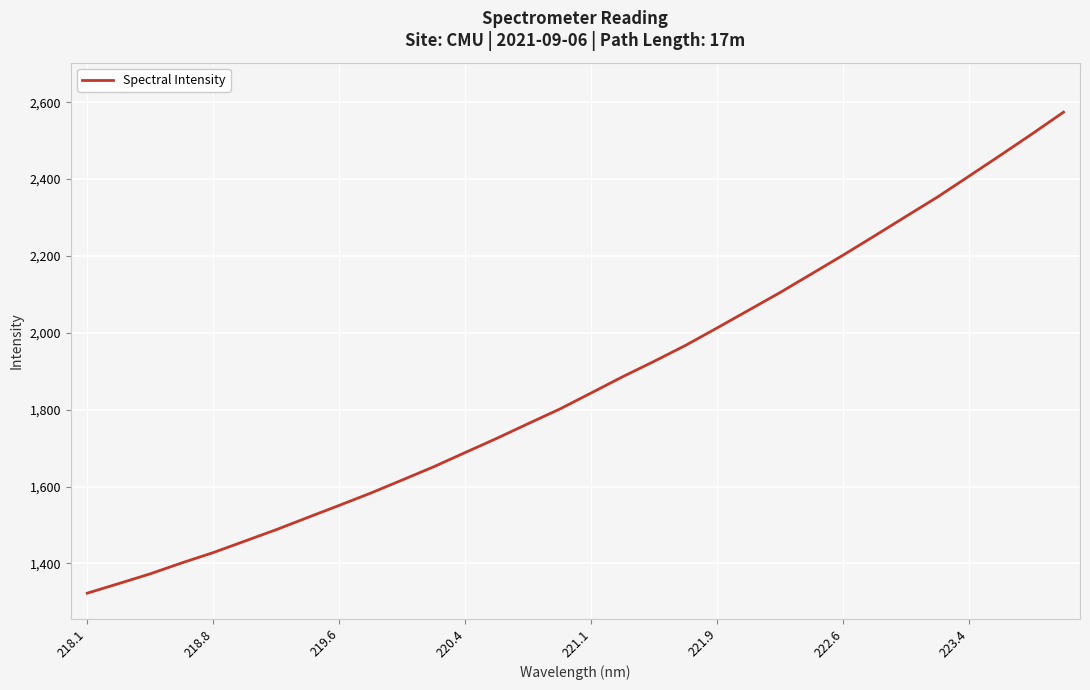

How many lines are shown in the chart?

1